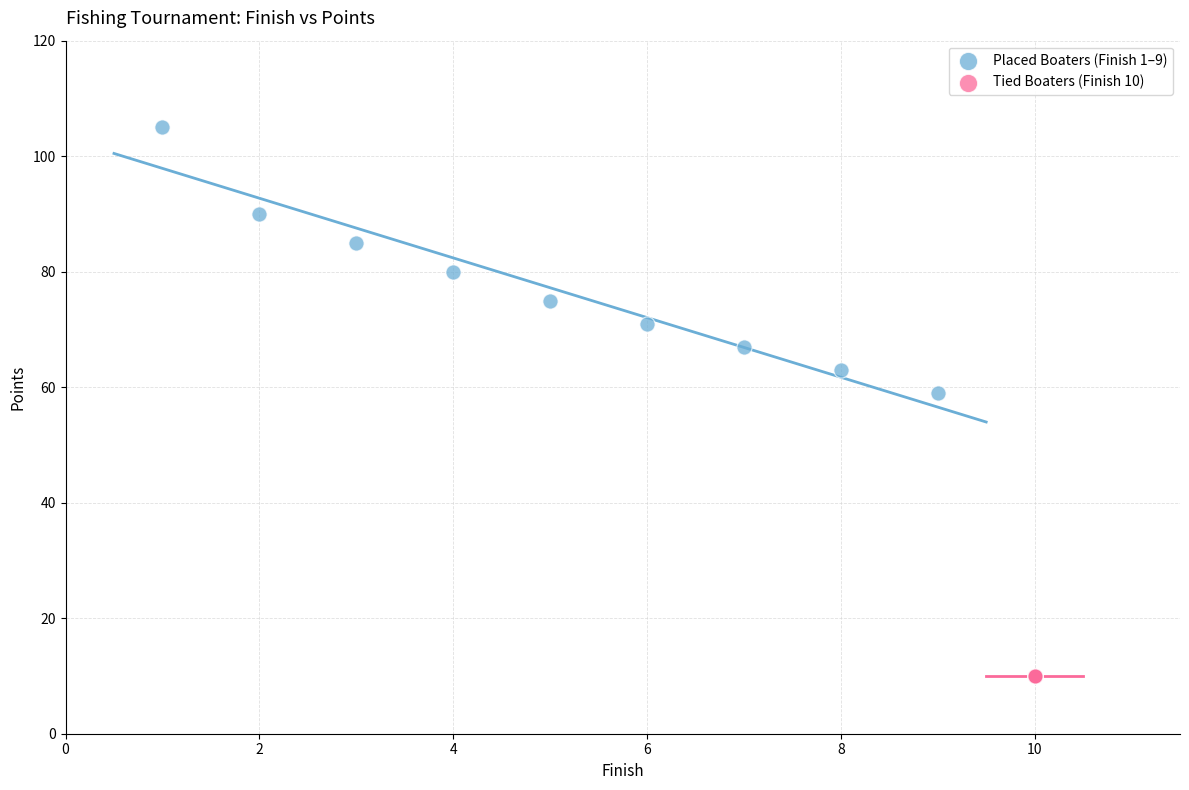

Which series reaches the minimum Y coordinate?

Tied Boaters (Finish 10)